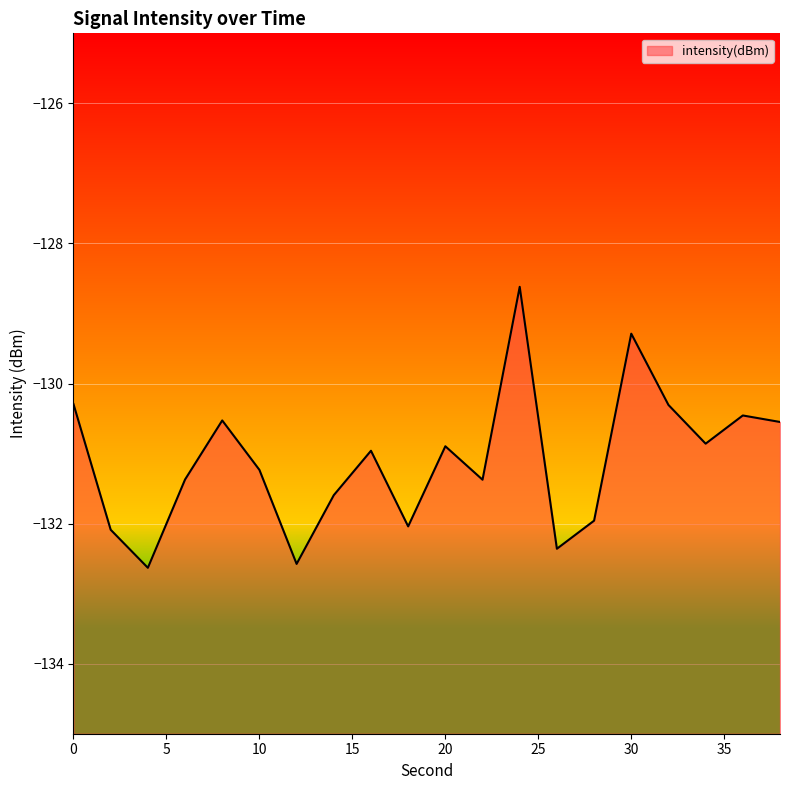

Rank the categories by value from highest to lowest.

24, 30, 0, 32, 36, 8, 38, 34, 20, 16, 10, 6, 22, 14, 28, 18, 2, 26, 12, 4